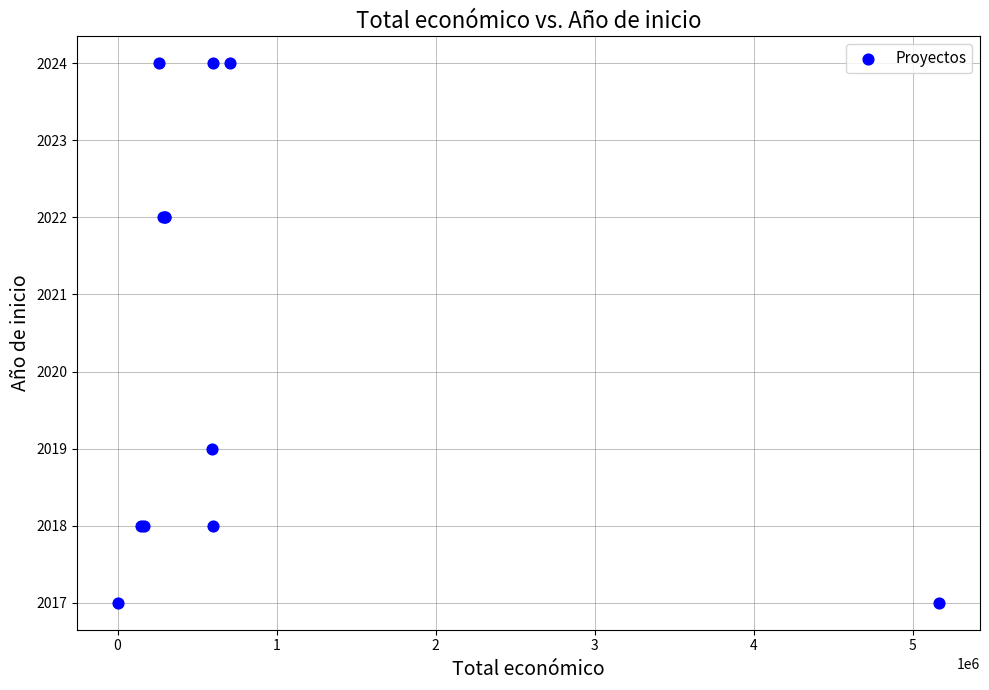

What Y value in the scatter plot is closest to 2020?

2019